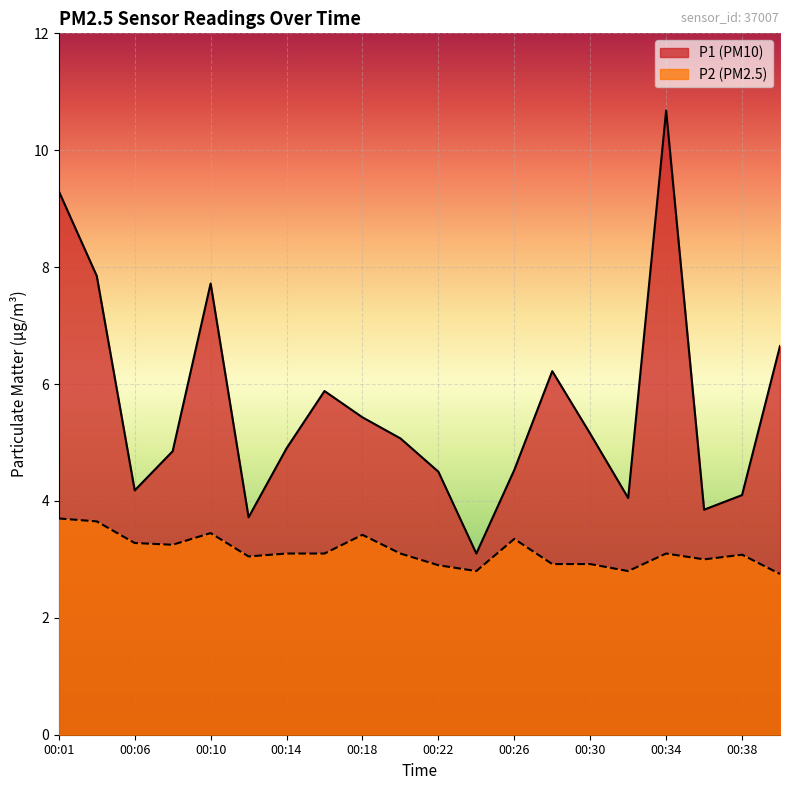

Is it true that P1 equals 2.6 at 00:12?

False